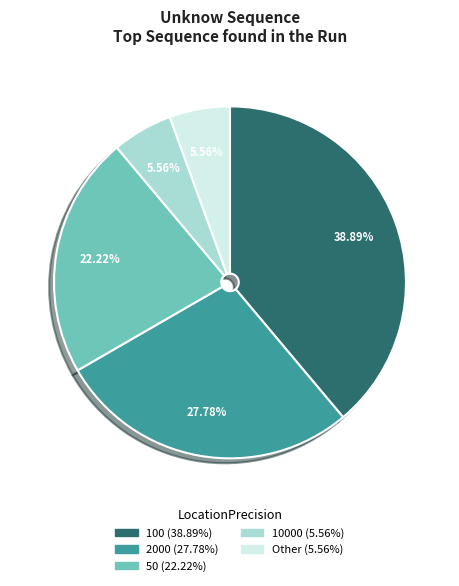

Is there any slice that represents more than half of the pie?

No